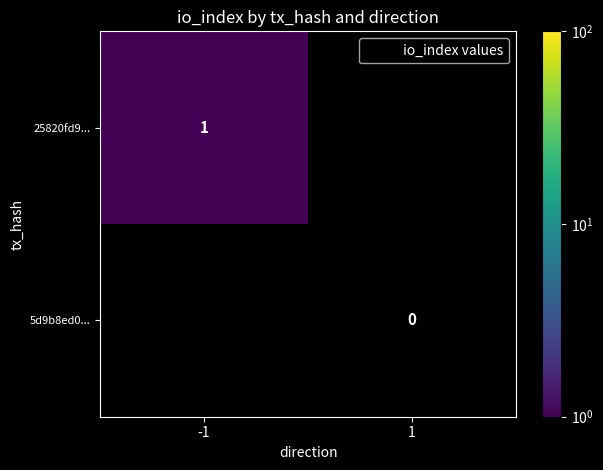

Is the value of 5d9b8ed0... at -1 greater than the value of 25820fd9... at -1?

No